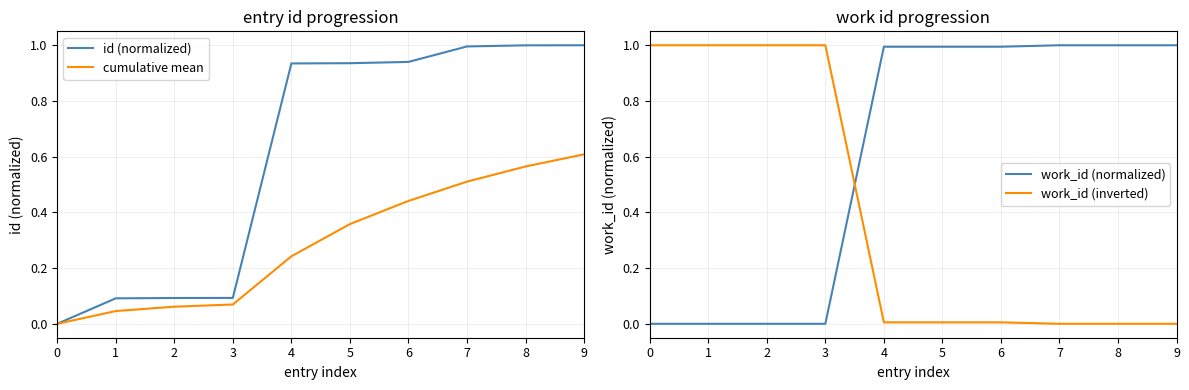

What is the sum of all cumulative mean values?

2.9